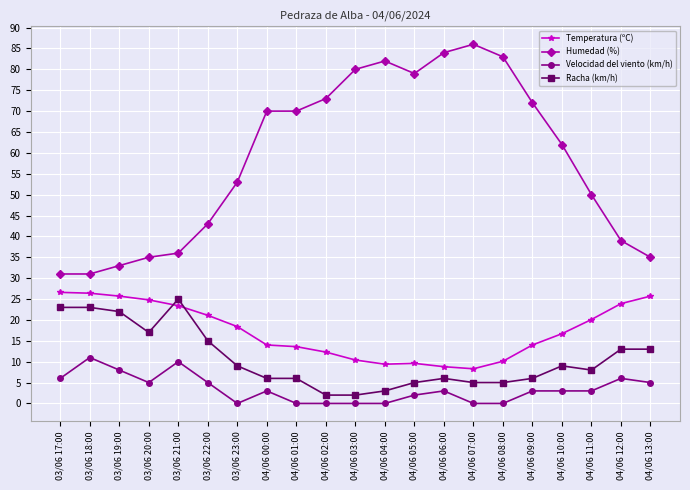

Rank the series at 03/06 19:00 from highest to lowest value.

Humedad (%), Temperatura (ºC), Racha (km/h), Velocidad del viento (km/h)